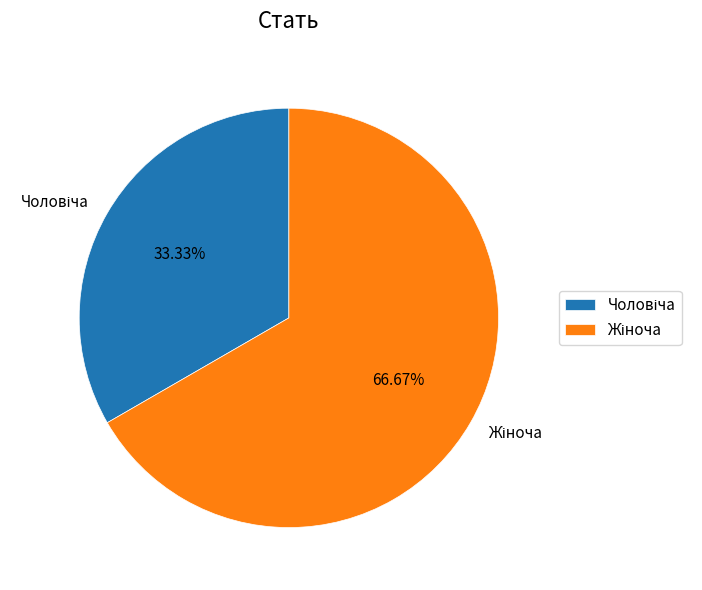

Does any single category account for the majority?

Yes